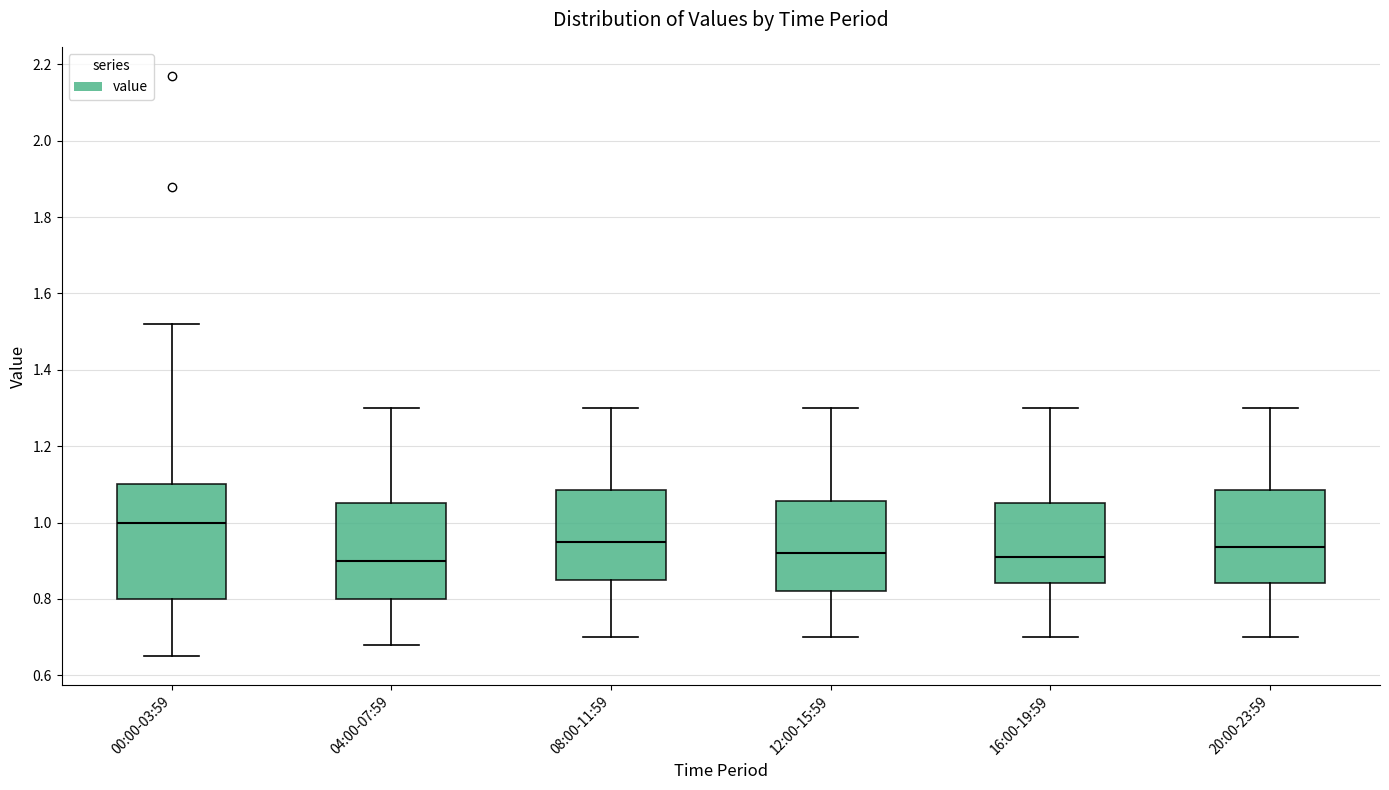

Where is the lower edge of the box for 04:00-07:59 on the y-axis? The values are not printed on the chart, so give them approximately, as read against the axis.

0.80